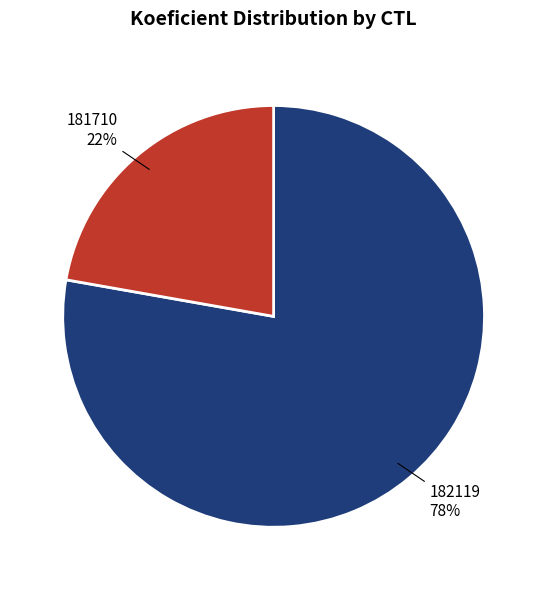

To the nearest percent, what portion does 181710 represent?

22%